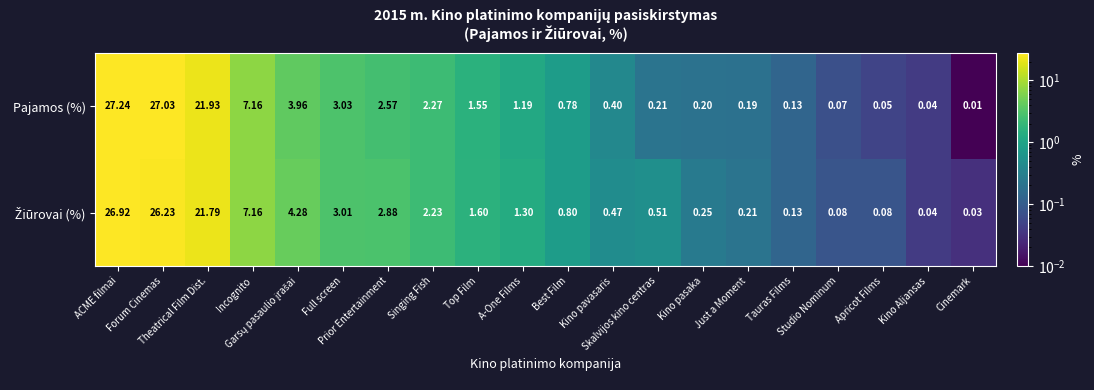

Which series has the largest total across all categories?

Pajamos (%)